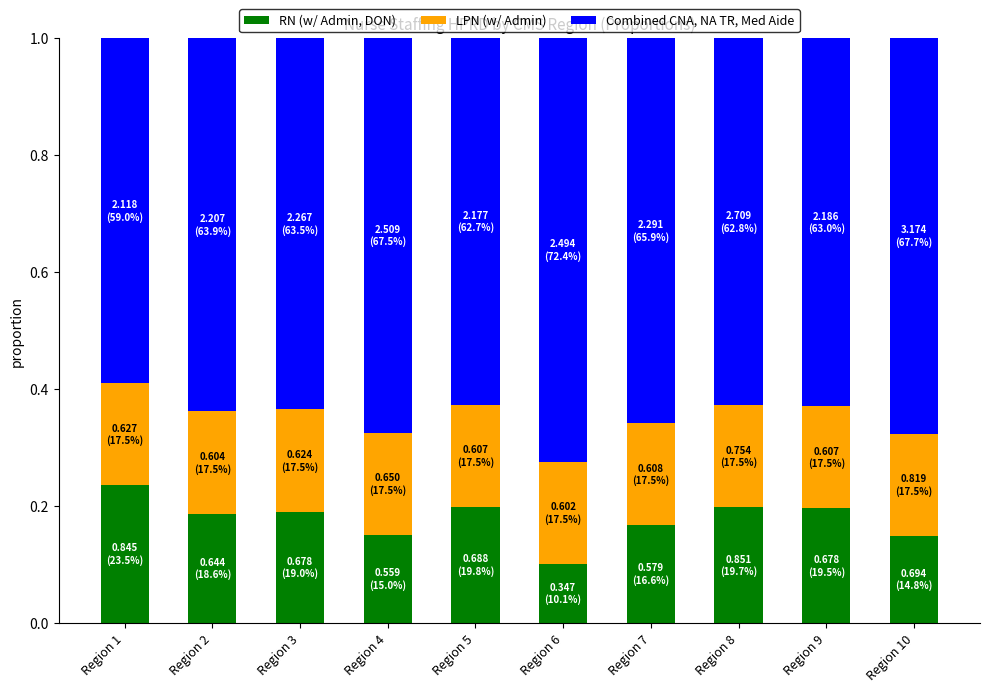

True or false: RN (w/ Admin, DON) has a value of 0.2 at Region 1.

True